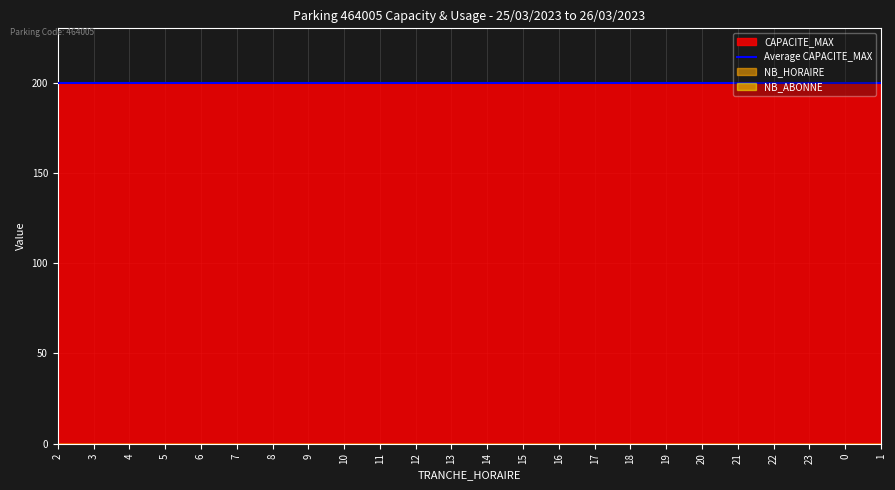

True or false: NB_ABONNE and TRANCHE_HORAIRE cross at least once.

False